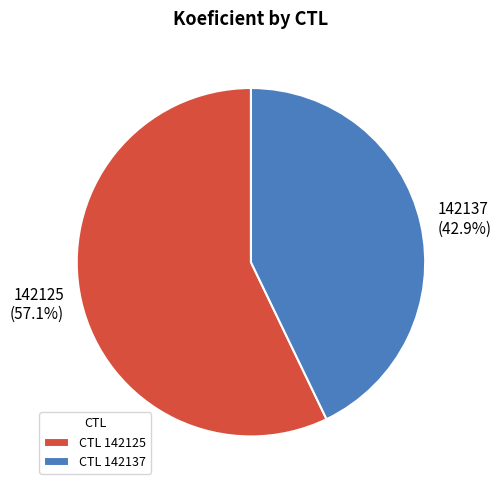

How much of the chart is everything except 142137?

57.1%